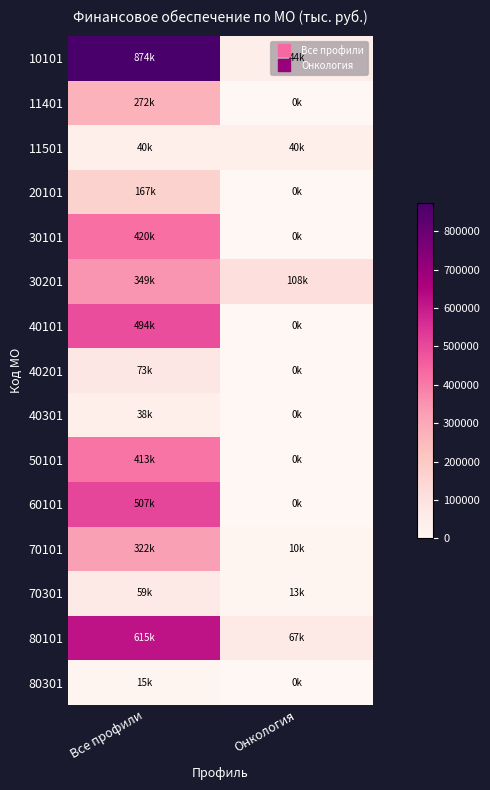

Between Все профили and Онкология, which series saw the biggest shift?

10101